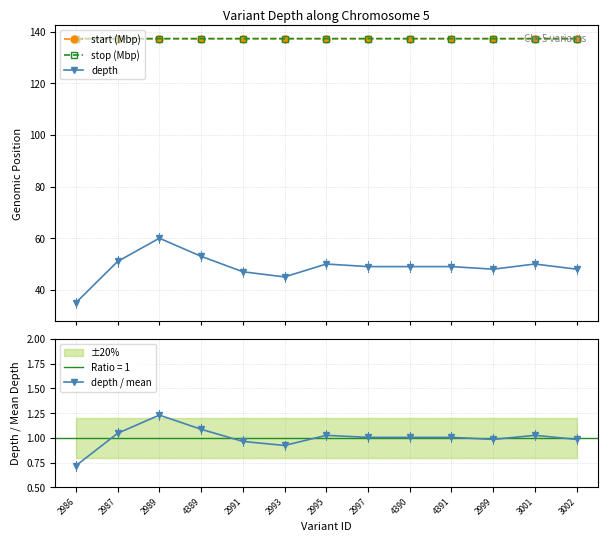

How many lines are shown in the chart?

4